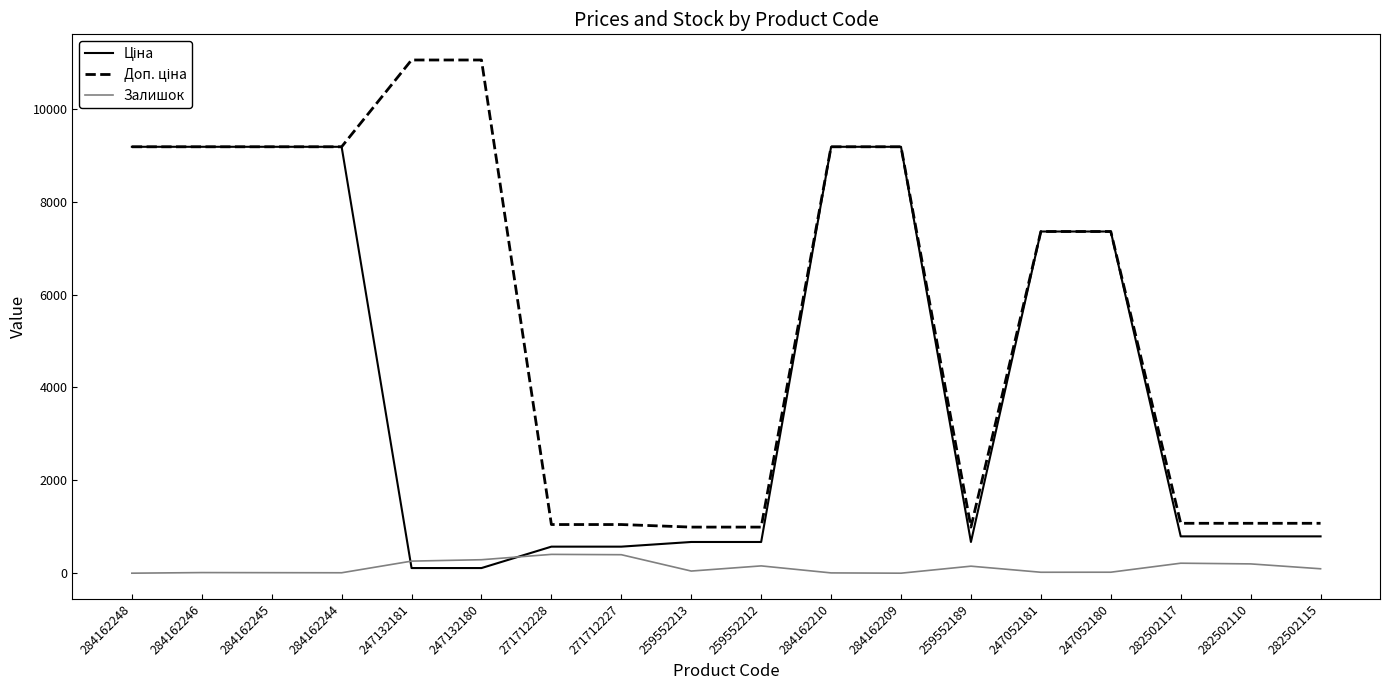

How many interior local valleys does the Ціна series have?

1